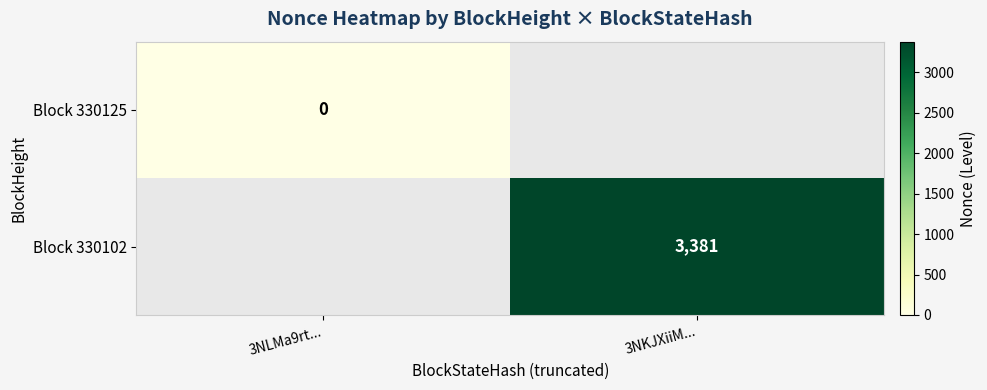

The Block 330102 series shows 6001 at 3NKJXiiM.... True or false?

False